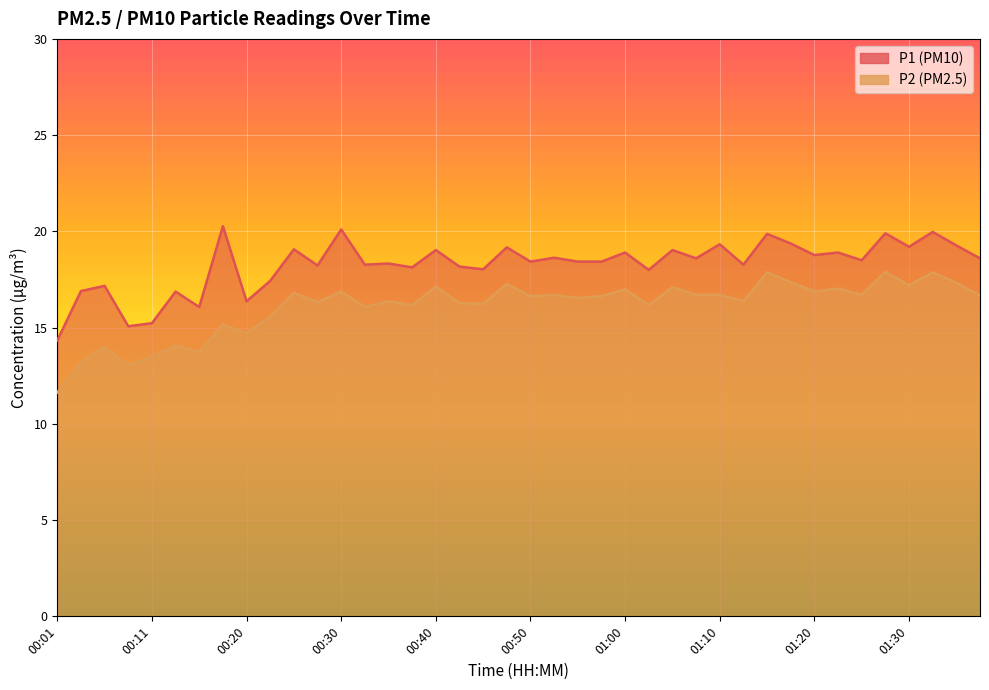

True or false: P2 has more than 2 interior local peaks.

True